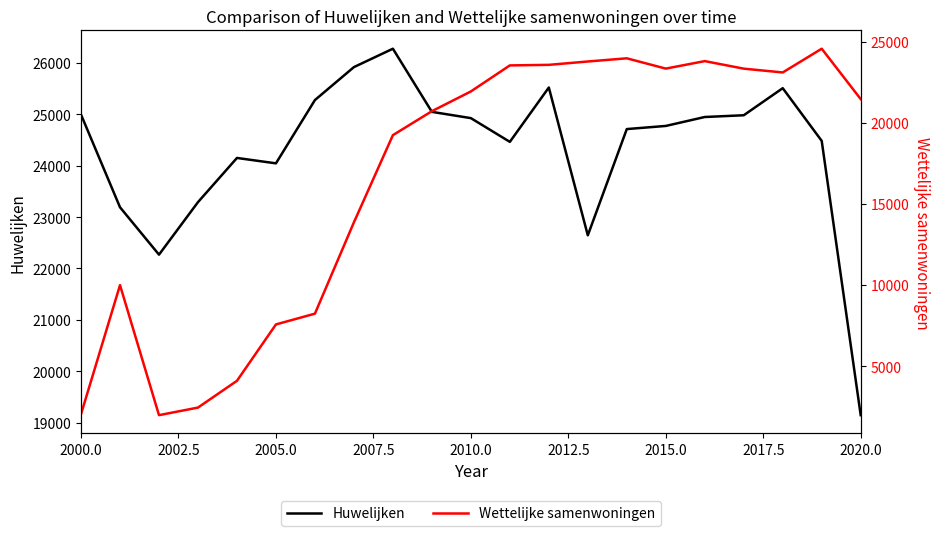

At which label does Huwelijken reach its minimum?

2020.0